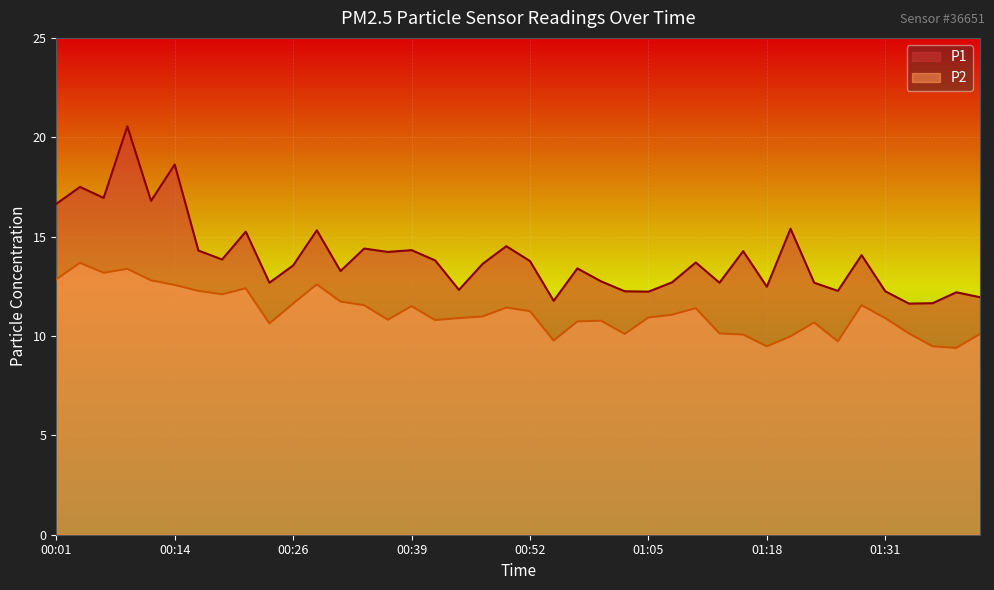

At 00:57, list the series in order from smallest to largest.

P2, P1